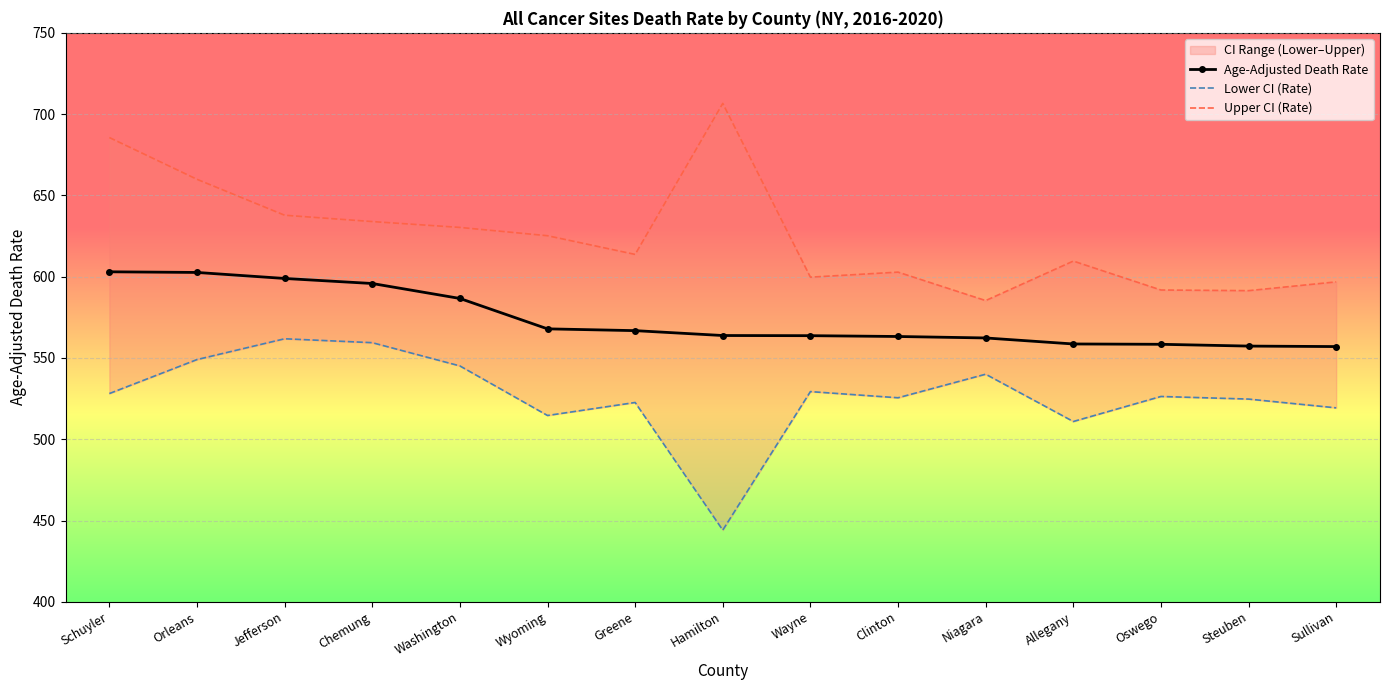

Is it true that Age-Adjusted Death Rate equals 773.4 at Allegany?

False